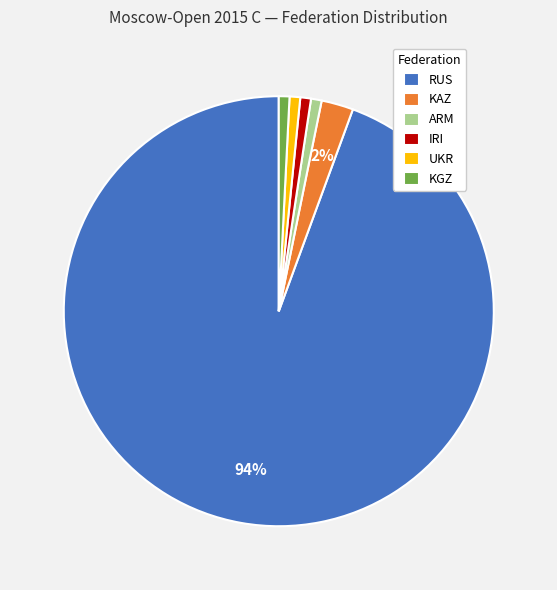

Between UKR and RUS, which is larger?

RUS